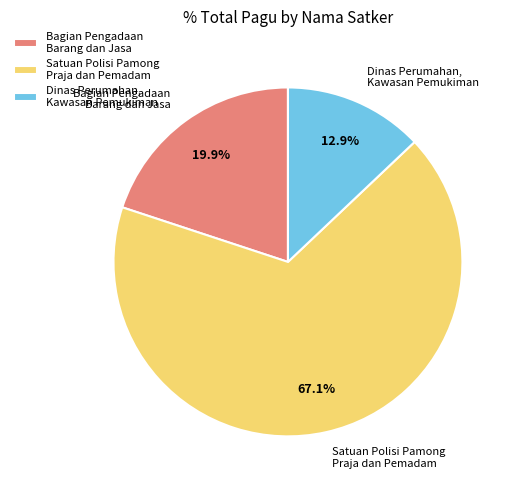

Combined, what portion of the pie is Dinas Perumahan, Kawasan Pemukiman and Satuan Polisi Pamong Praja dan Pemadam?

80.1%